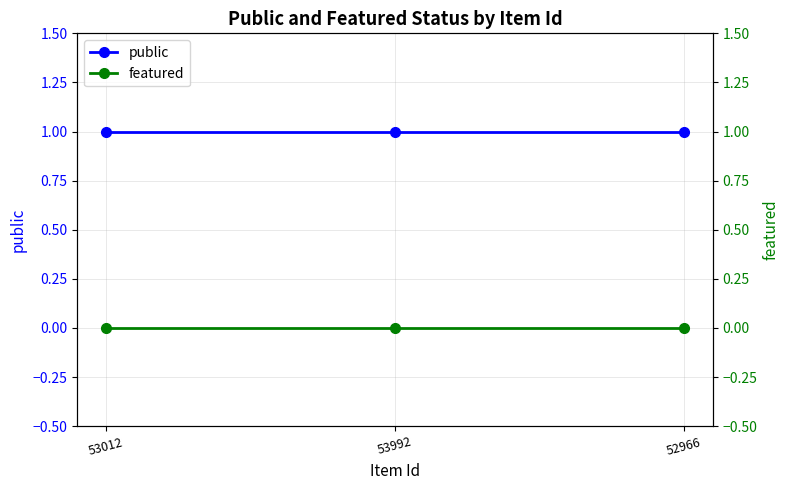

At which label is public closest to 1?

53012